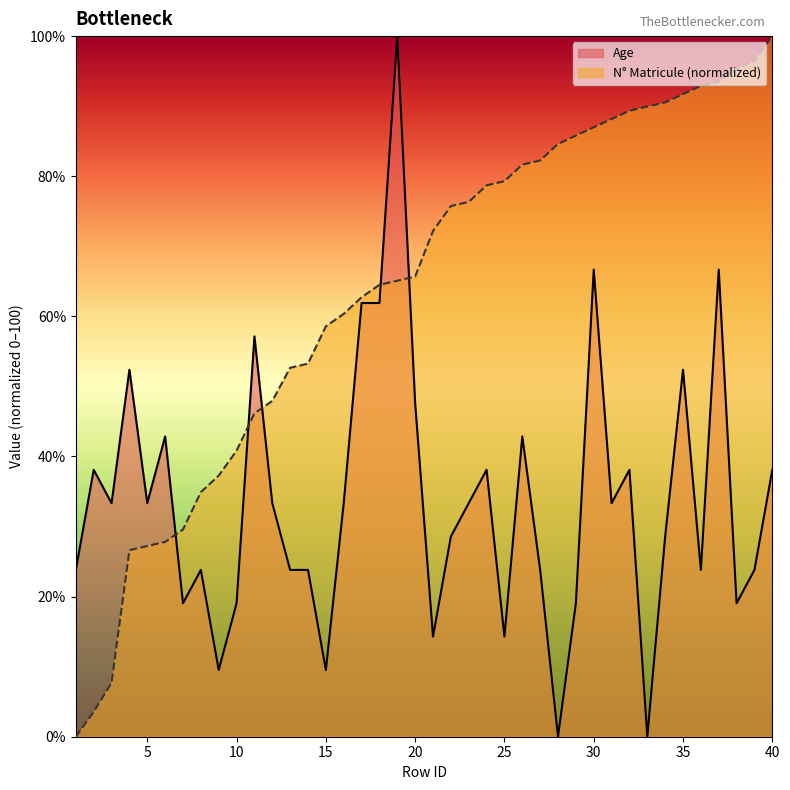

Is the value of Age at 40 greater than the value of N_Matricule at 27?

No